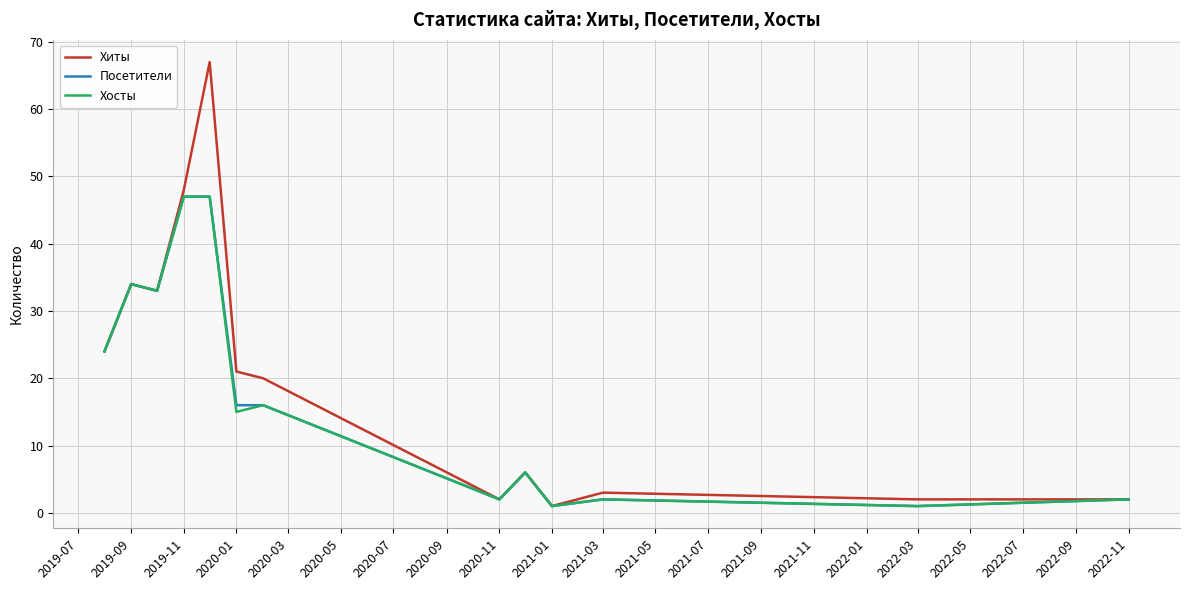

What is the maximum value for Хиты?

67